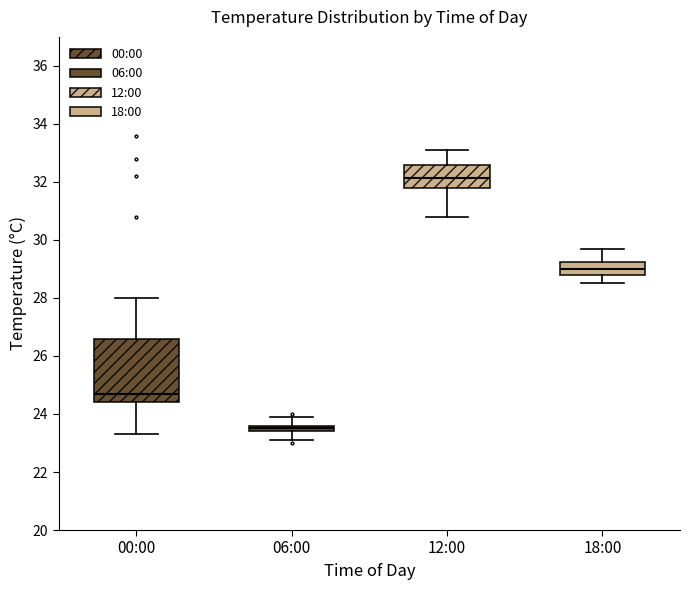

Which box is the tallest, from its lower edge to its upper edge?

00:00